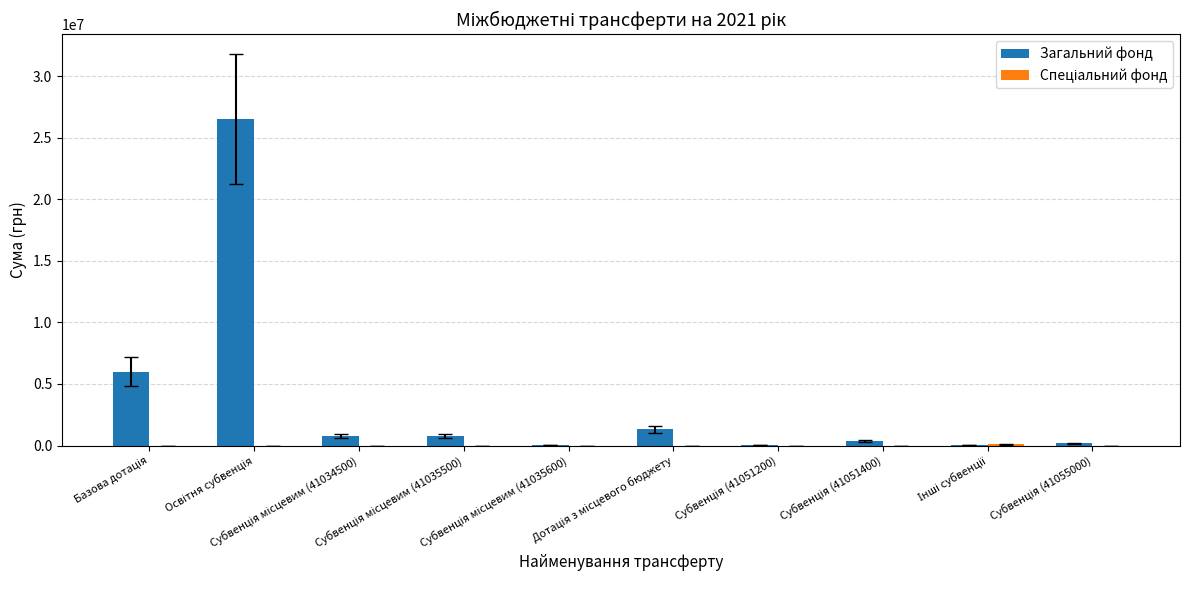

Which series has the largest total across all categories?

Загальний фонд